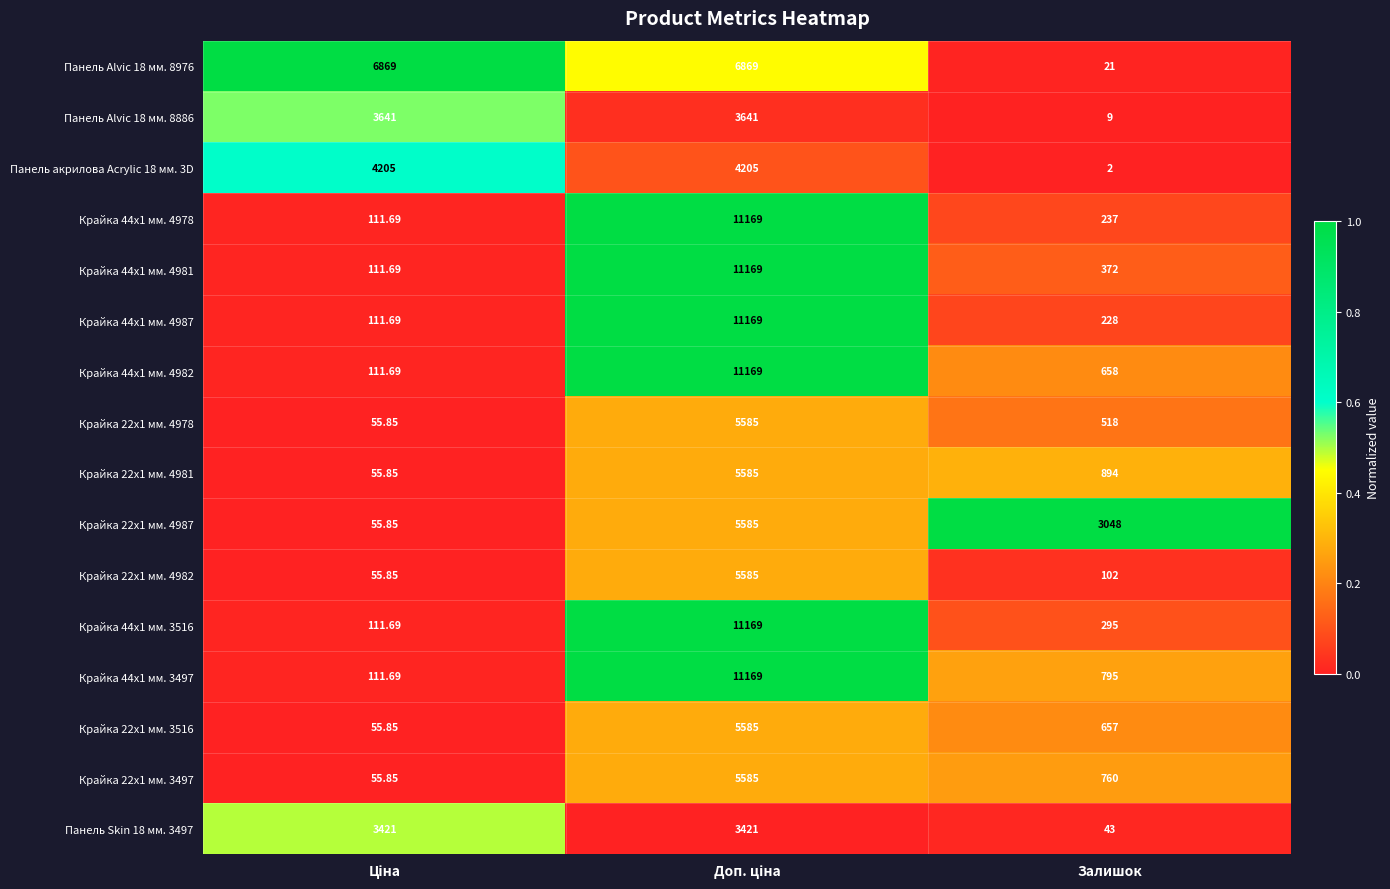

Which category has the lowest value across all series?

Залишок